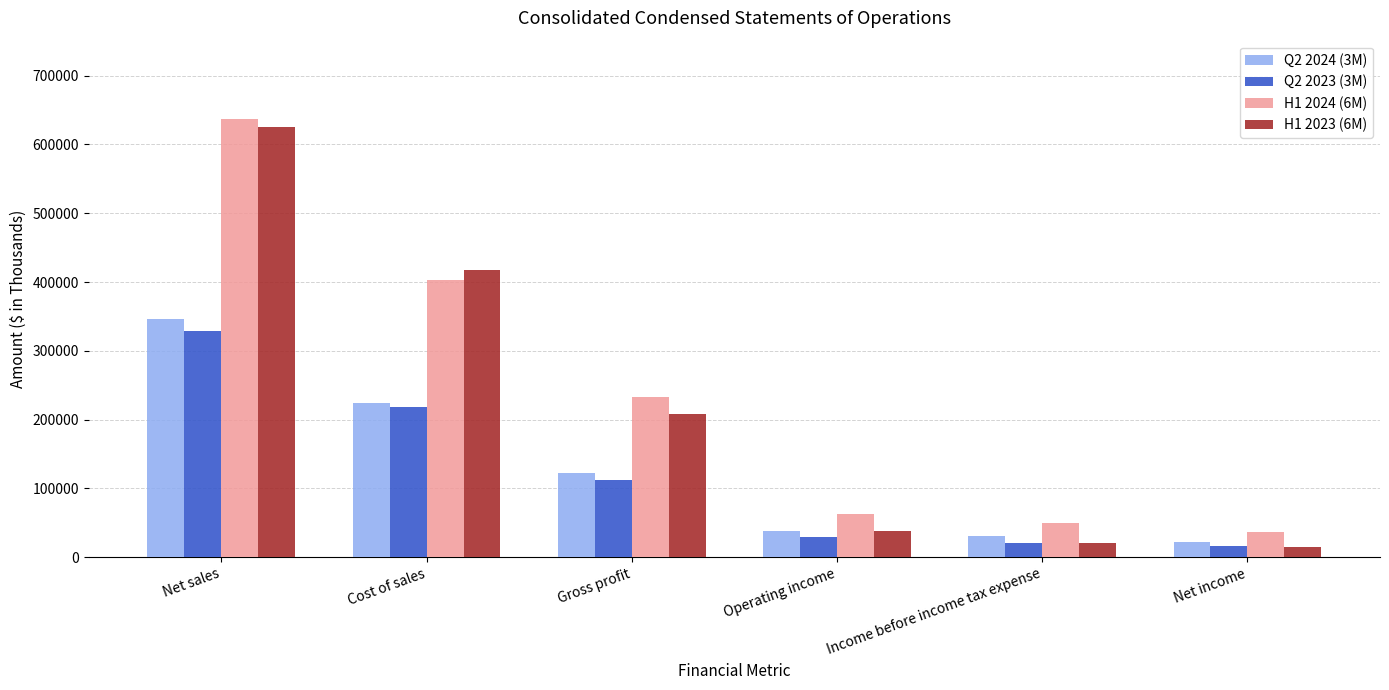

Reading left to right, extract all data points from this chart.

Q2 2024 (3M): 346635	224022	122613	38151	31146	22558
Q2 2023 (3M): 329582	217796	111786	28908	21118	15797
H1 2024 (6M): 636378	403360	233018	62597	50145	36737
H1 2023 (6M): 625374	417715	207659	38385	20590	15083